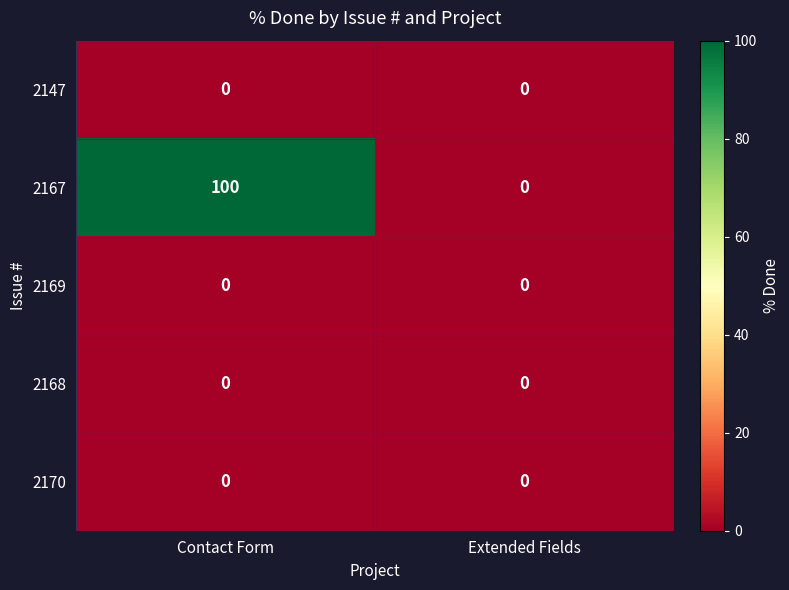

True or false: 2167 has a value of 48 at Contact Form.

False